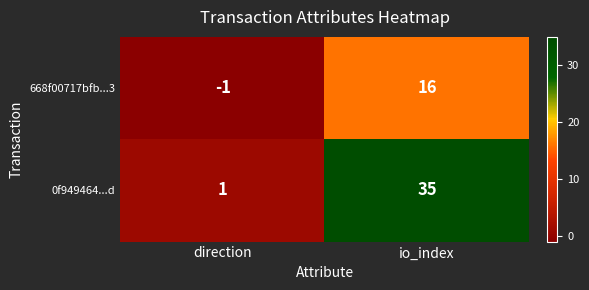

Which series changed the most between direction and io_index?

0f949464...d